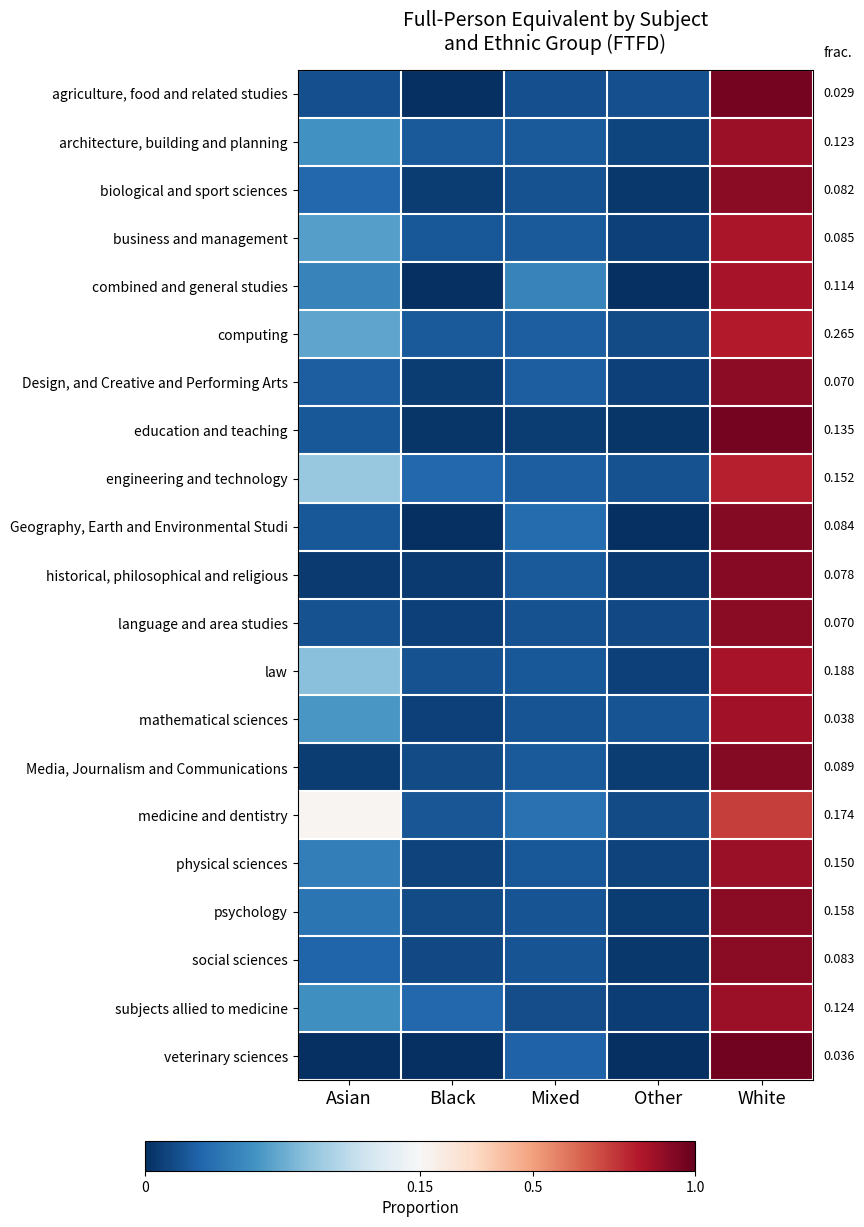

List the series in order of their peak value, highest first.

veterinary sciences, agriculture, food and related studies, education and teaching, Geography, Earth and Environmental Studi, Media, Journalism and Communications, historical, philosophical and religious, social sciences, biological and sport sciences, language and area studies, psychology, Design, and Creative and Performing Arts, physical sciences, subjects allied to medicine, architecture, building and planning, mathematical sciences, combined and general studies, law, business and management, computing, engineering and technology, medicine and dentistry